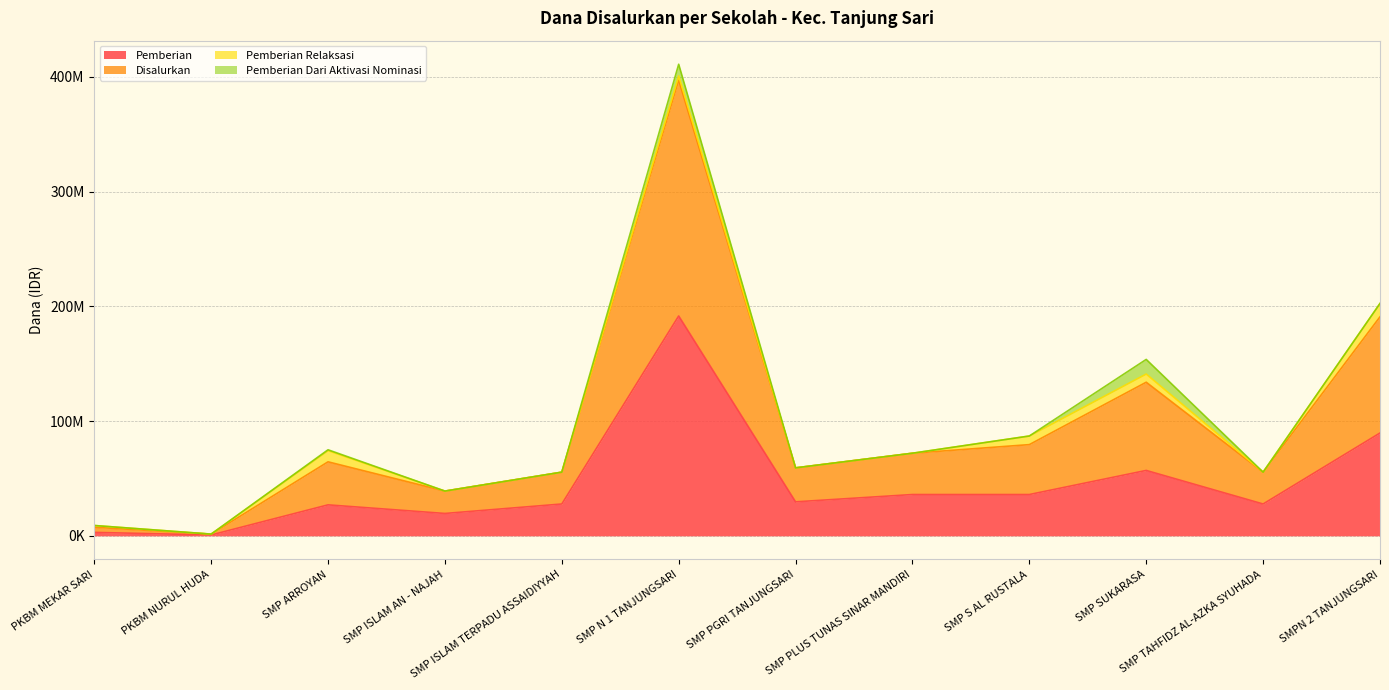

Is the value of Pemberian at SMP SUKARASA greater than the value of Disalurkan at SMPN 2 TANJUNGSARI?

No